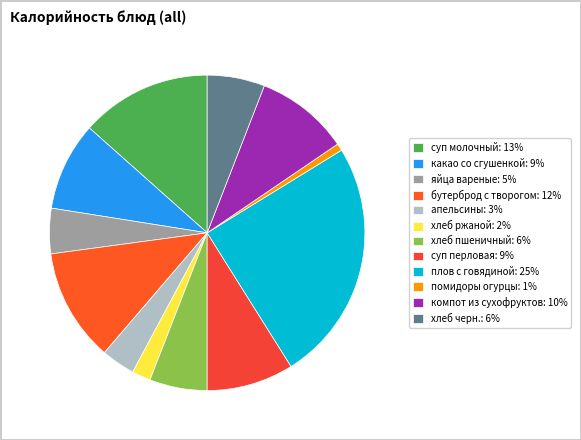

Count the number of slices in the pie.

12